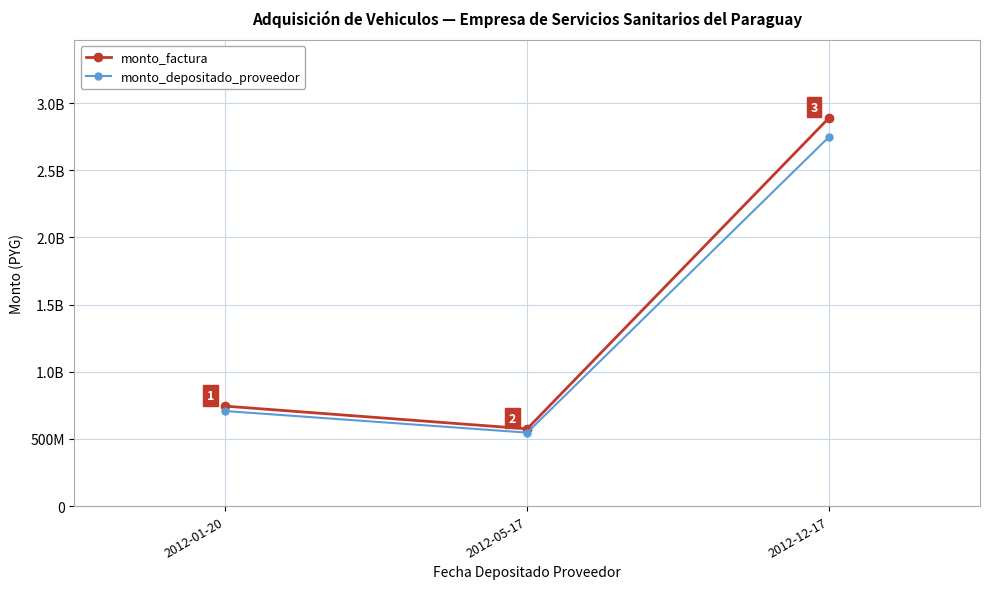

Does the chart have visible grid lines?

Yes